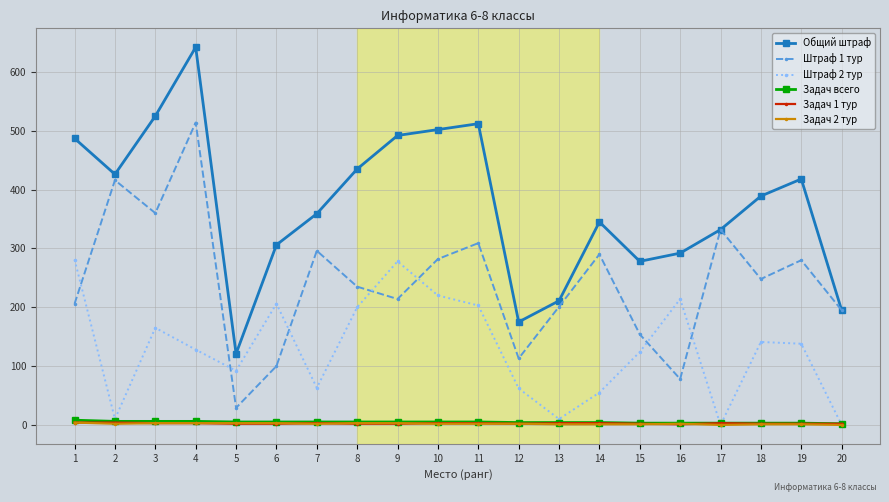

Does the chart display data point markers on the line(s)?

Yes